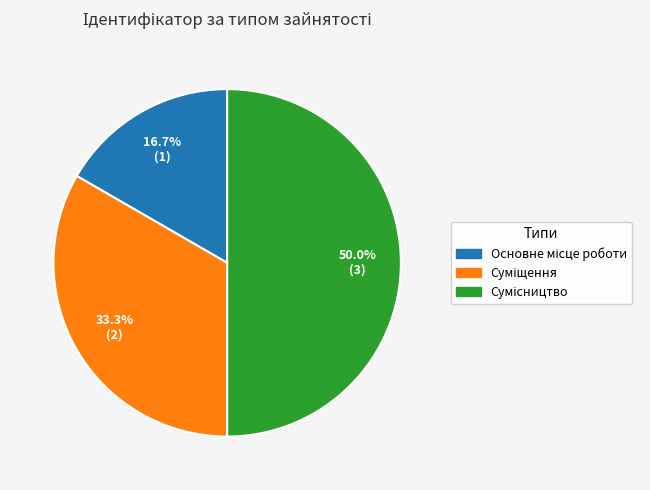

Is Суміщення the majority of the pie?

No